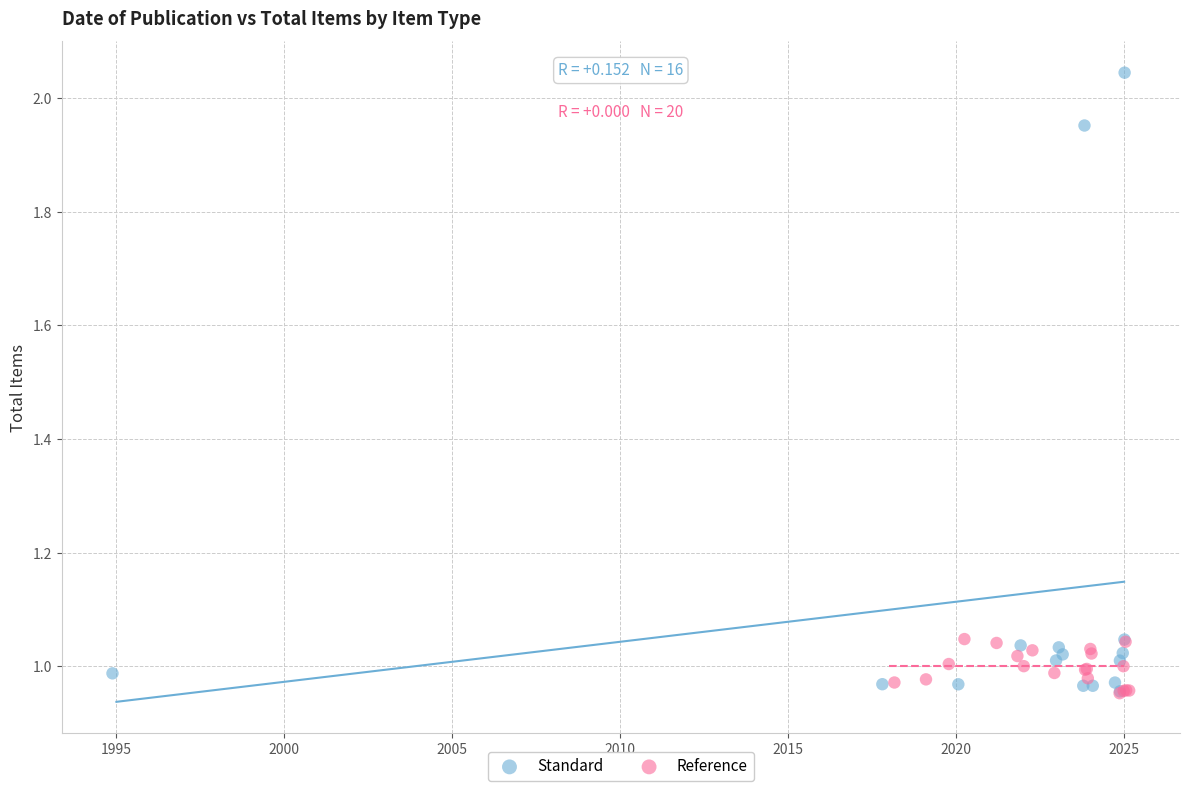

Which series contains the highest Y value?

Standard